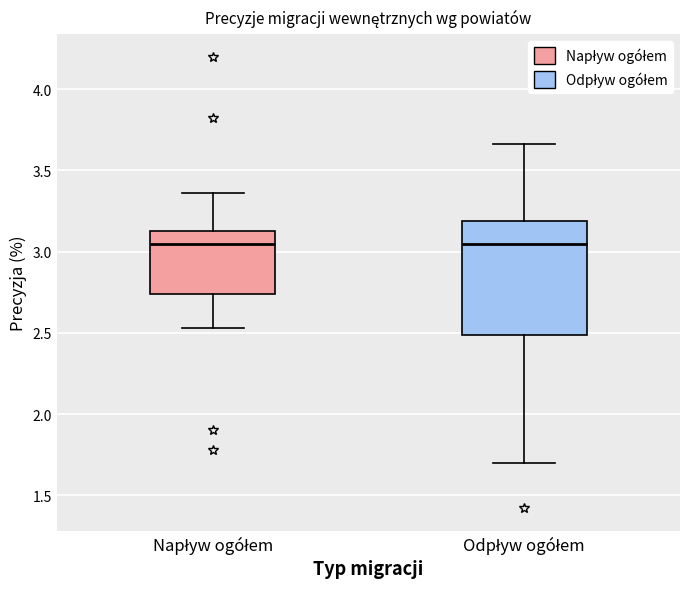

Where does the upper whisker of the box for Odpływ ogółem end on the y-axis? The values are not printed on the chart, so give them approximately, as read against the axis.

3.65